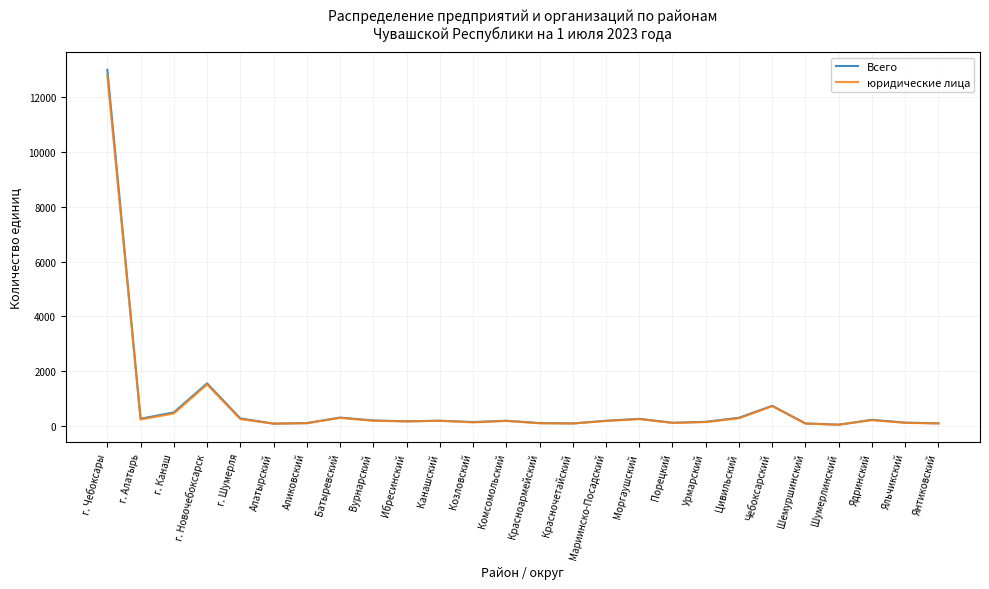

Is it true that Всего equals 283 at г. Шумерля?

True